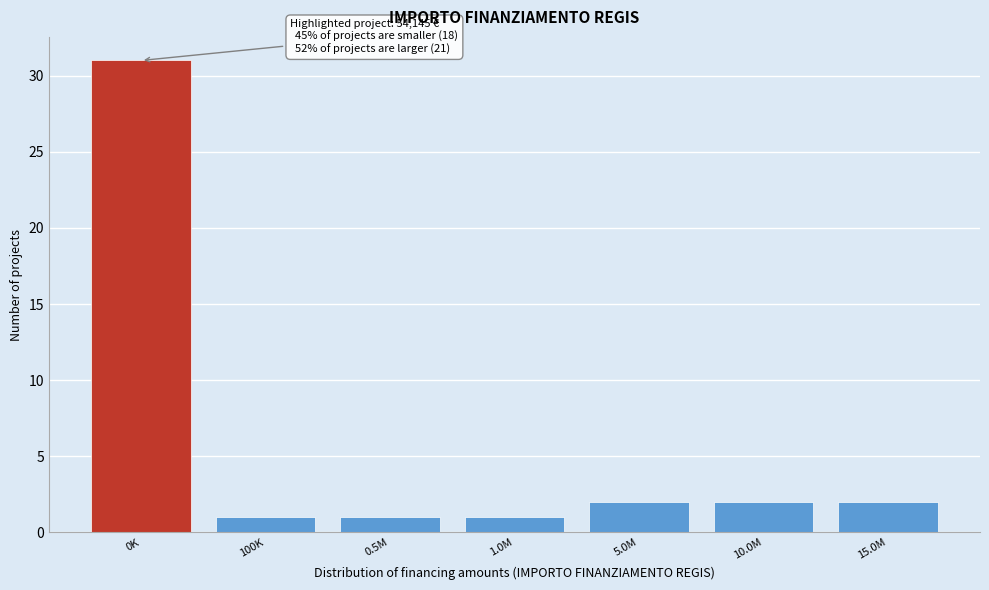

Reading left to right, extract all data points from this chart.

0K=31	100K=1	0.5M=1	1.0M=1	5.0M=2	10.0M=2	15.0M=2